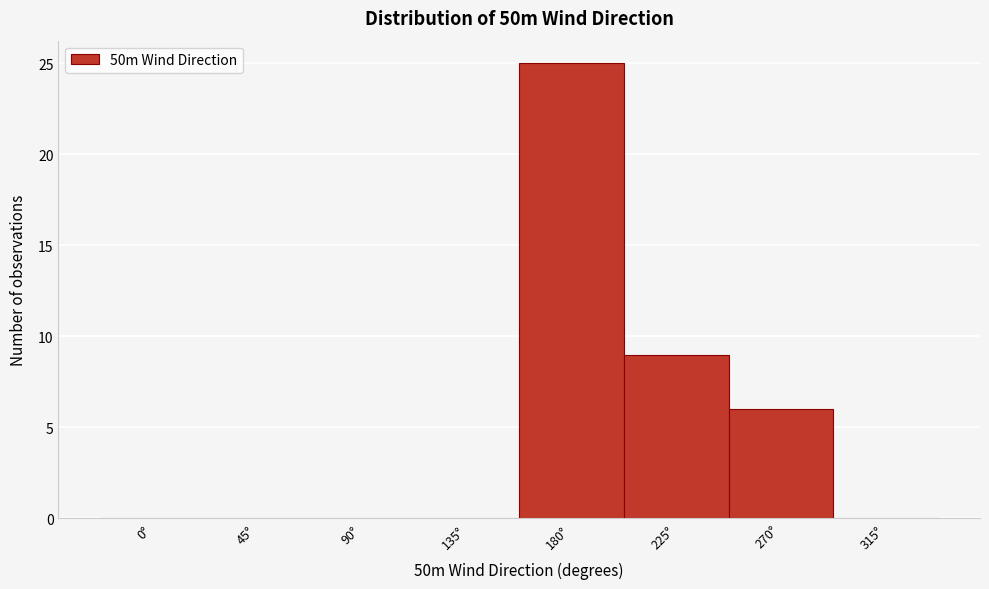

Reading right to left, list all the values displayed in this chart.

315°=0	270°=6	225°=9	180°=25	135°=0	90°=0	45°=0	0°=0